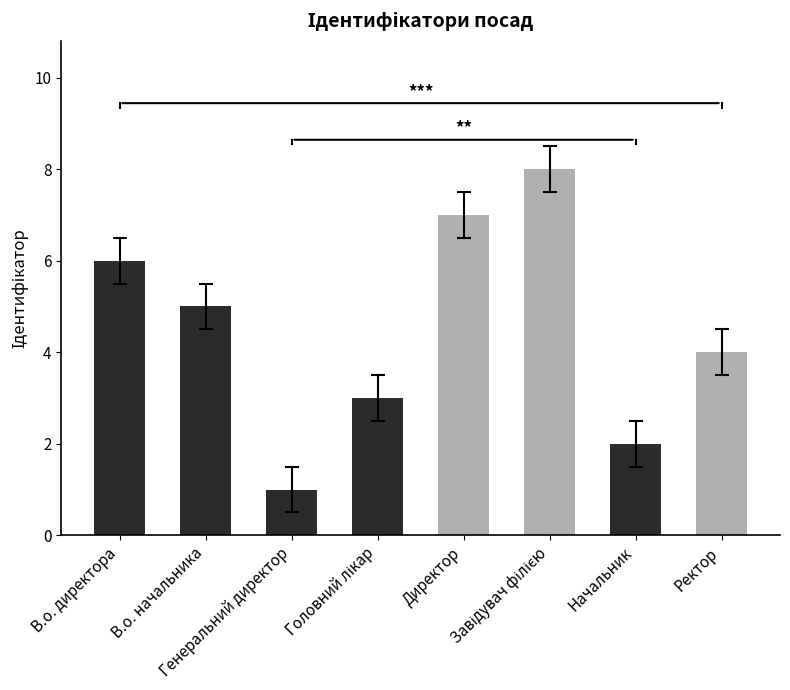

What is the sum of all values?

36